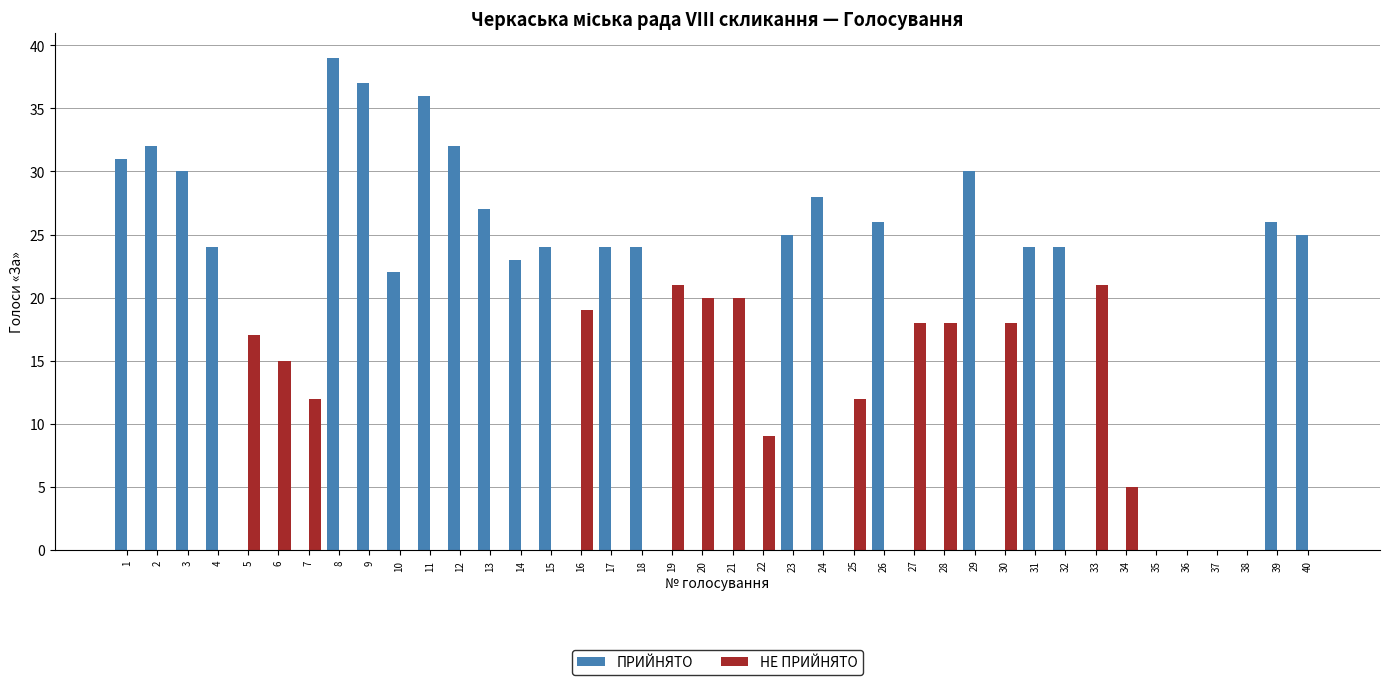

The value of ПРИЙНЯТО at 12 is 32. True or false?

True